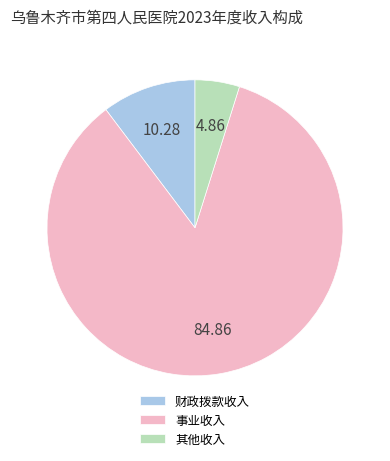

True or false: 事业收入 accounts for 85% of the total.

True